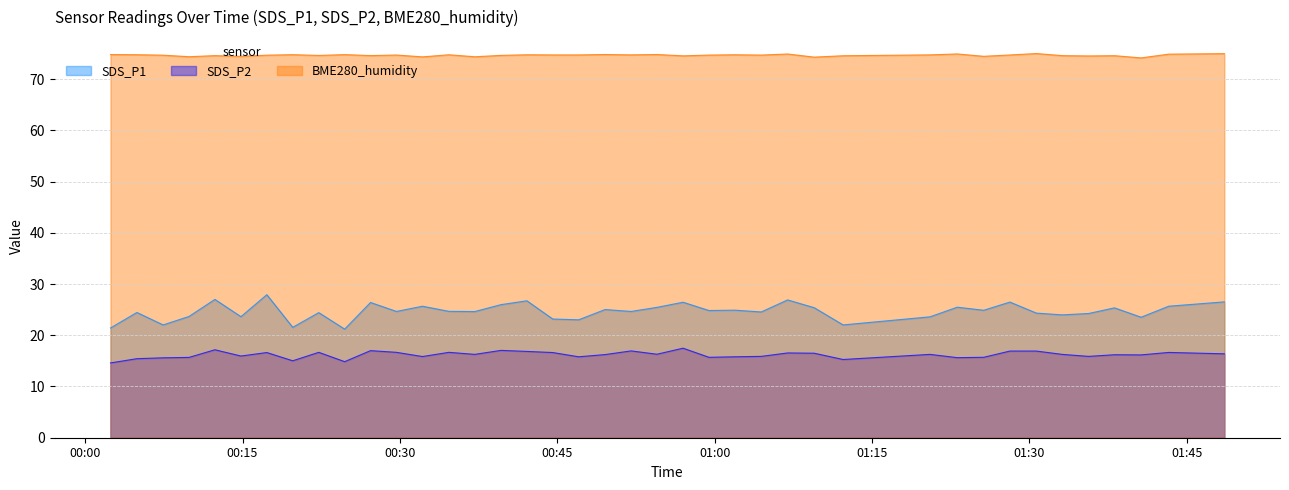

List the series in order of their peak value, lowest first.

SDS_P2, SDS_P1, BME280_humidity